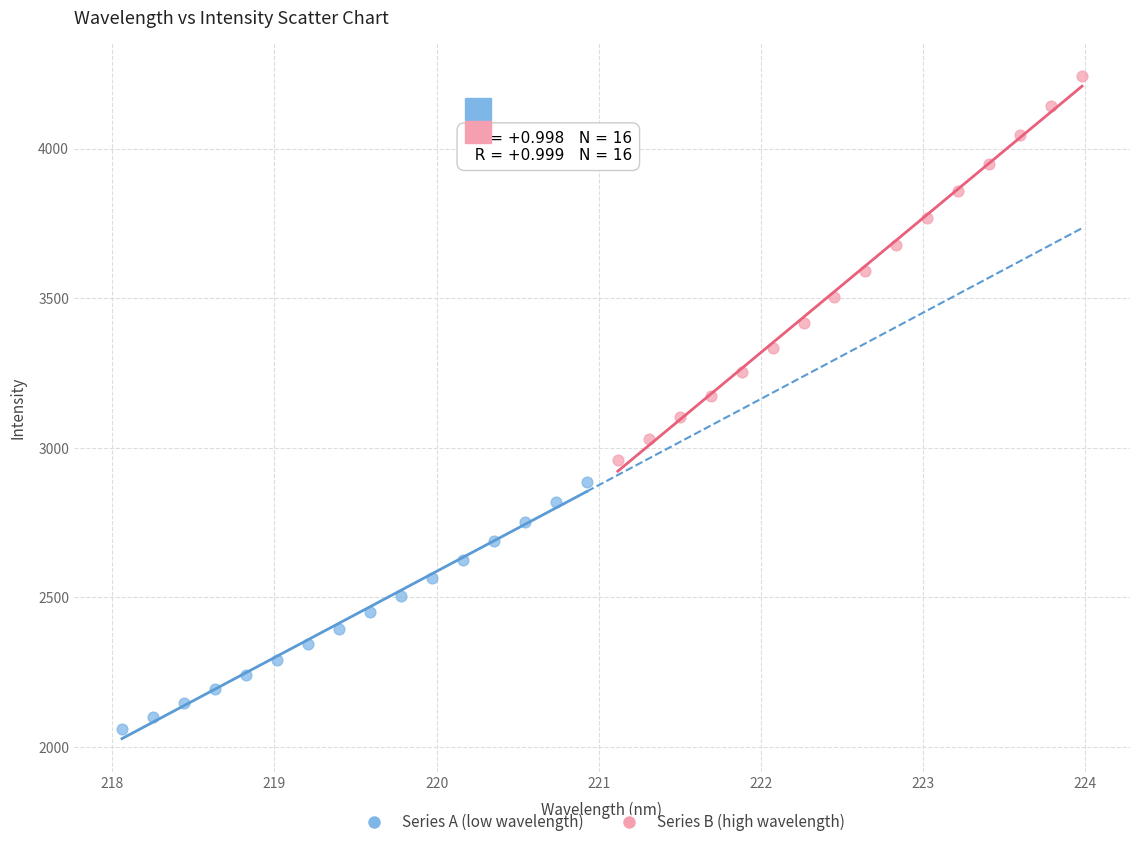

What are all the series names shown in the legend?

Series A (low wavelength), Series B (high wavelength)